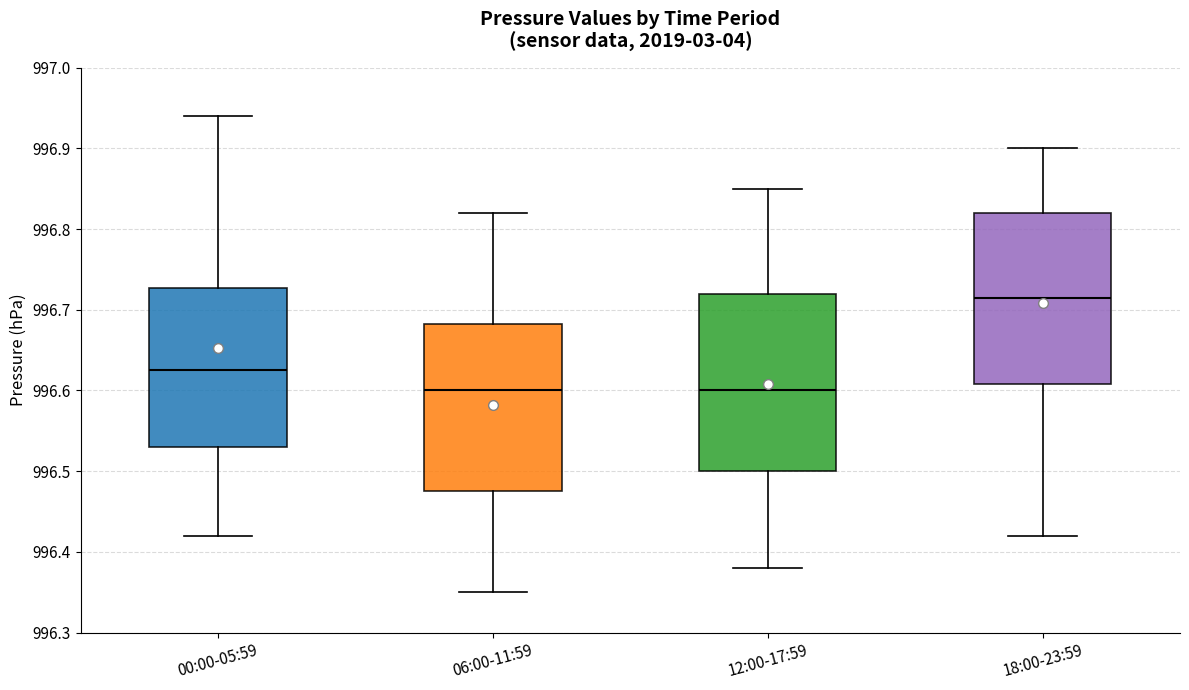

Reading left to right, transcribe this box plot: for each box, give where its median line is, the range the box spans, and where its two whiskers end, as read against the y-axis. The values are not printed on the chart, so give them approximately, as read against the axis.

00:00-05:59: median 996.63, box 996.53 to 996.73, whiskers 996.42 to 996.94
06:00-11:59: median 996.60, box 996.48 to 996.68, whiskers 996.35 to 996.82
12:00-17:59: median 996.60, box 996.50 to 996.72, whiskers 996.38 to 996.85
18:00-23:59: median 996.72, box 996.61 to 996.82, whiskers 996.42 to 996.90